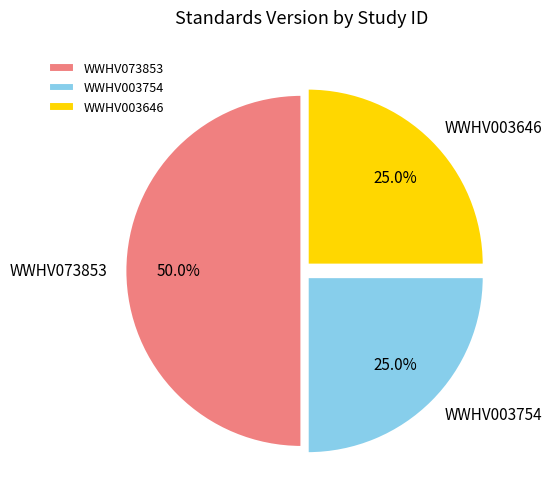

How many segments does this pie chart have?

3